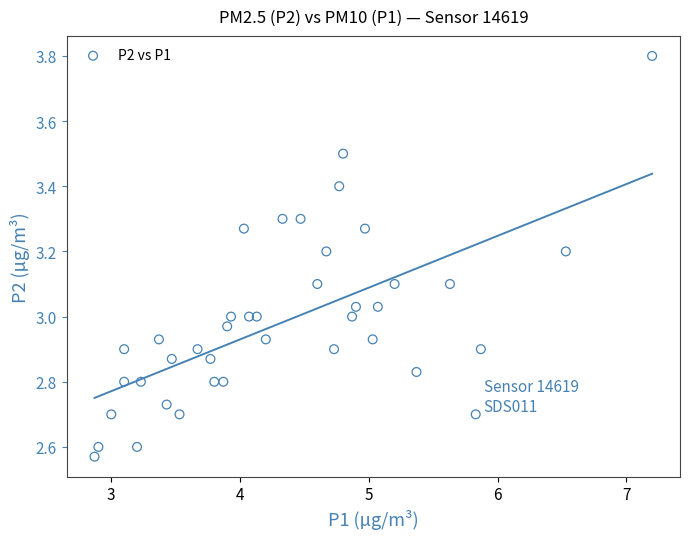

What is the range of X values (max minus min)?

4.3